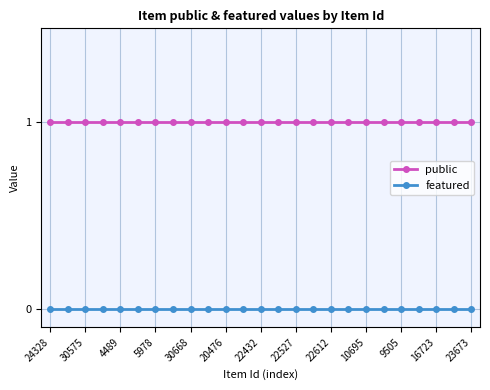

List the series in order of their peak value, highest first.

public, featured